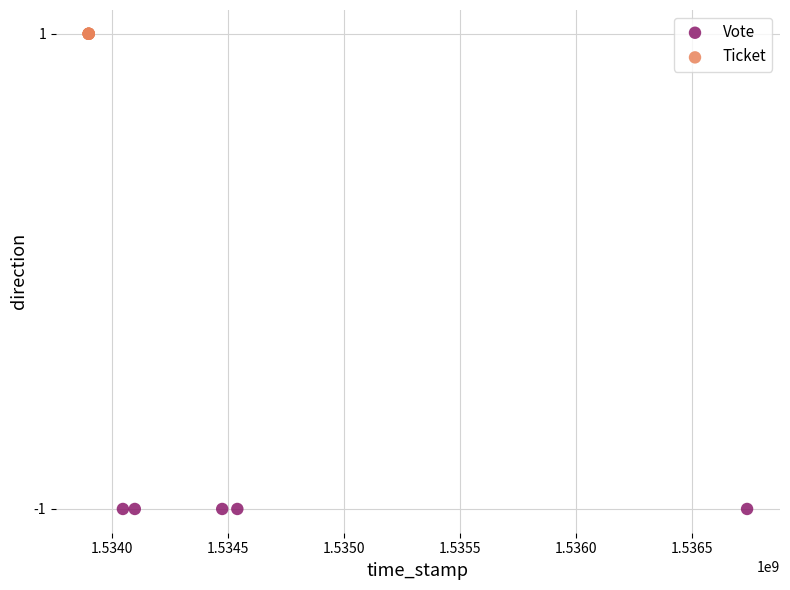

Which series reaches the maximum Y coordinate?

Ticket